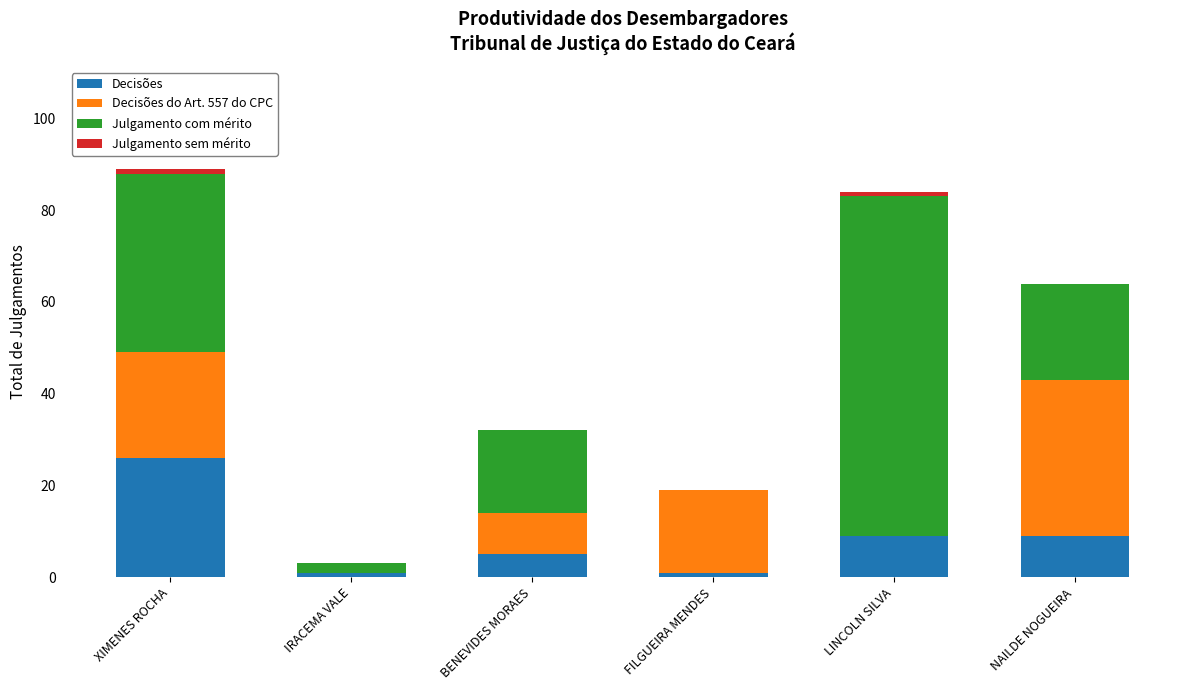

What is the highest value of the Decisões series?

26